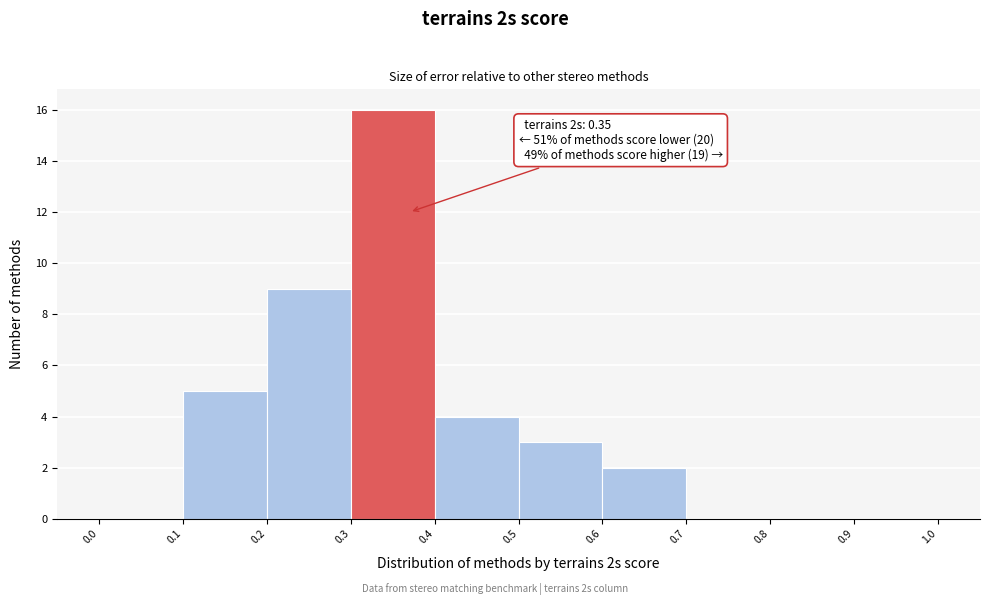

Over which range of the x-axis is the bar tallest?

0.3 to 0.4